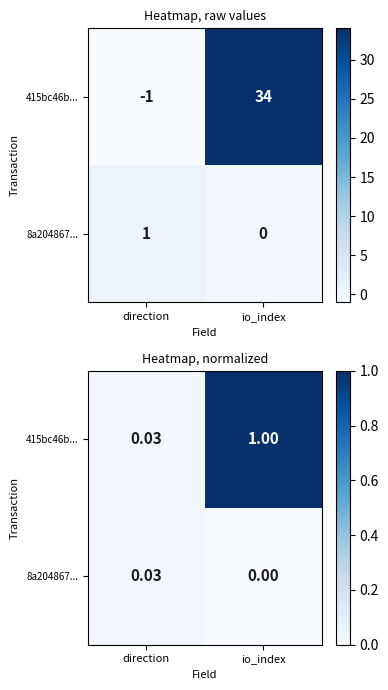

At which label is 415bc46b... closest to 0?

direction